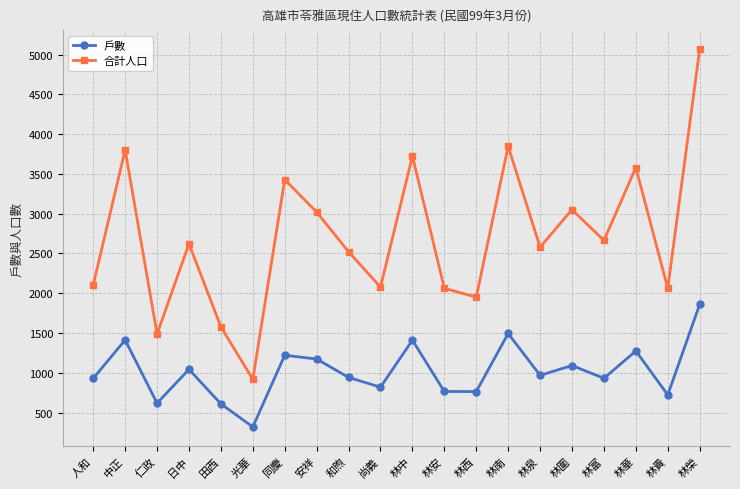

Where does the 戶數 series first go above 969?

中正